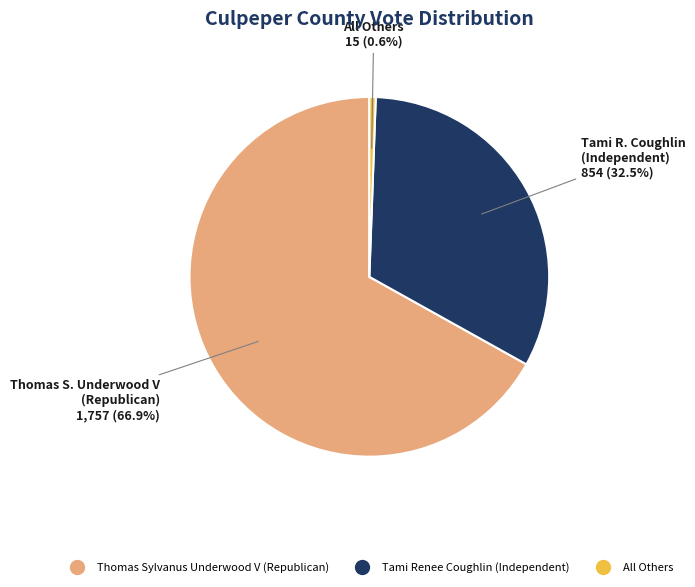

To the nearest percent, what percentage of the pie is All Others?

1%